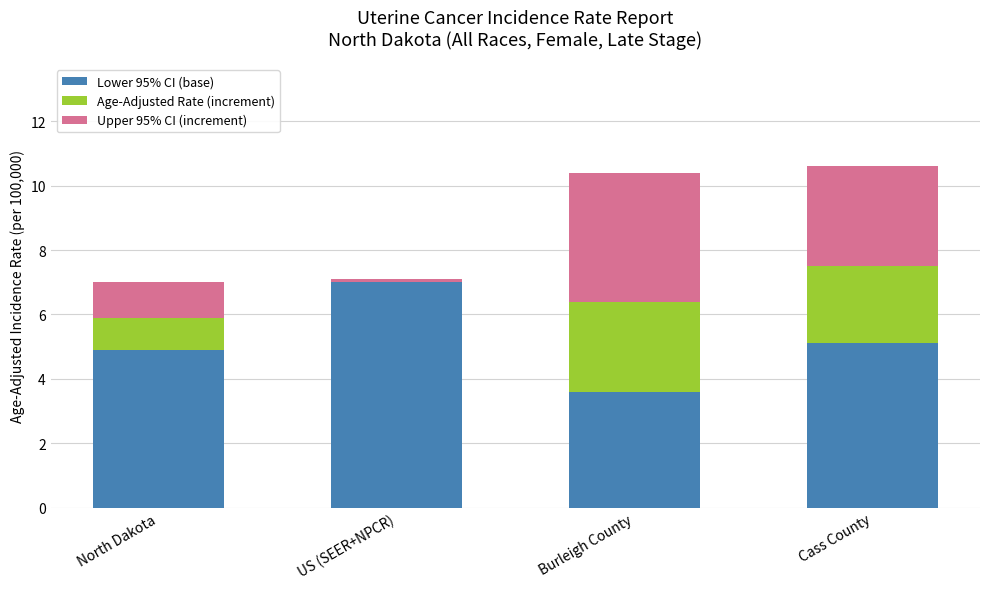

Is it true that Lower 95% CI (base) equals 5.8 at Burleigh County?

False